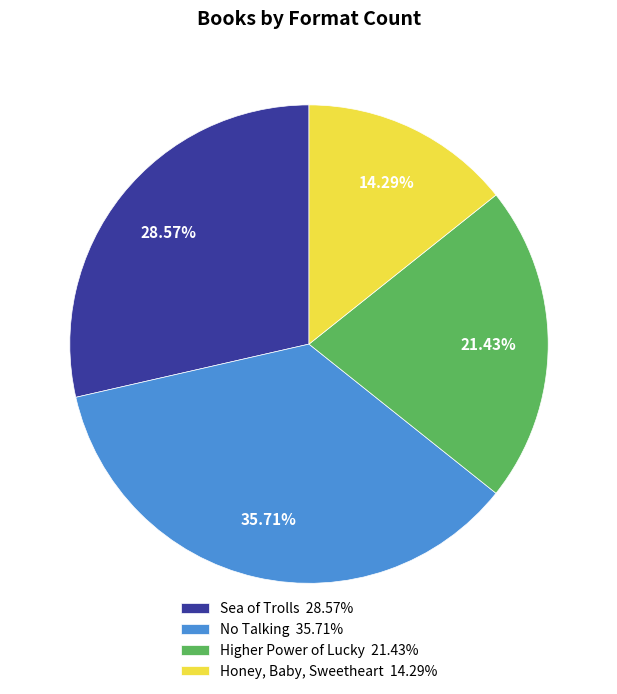

True or false: Sea of Trolls accounts for 40% of the total.

False